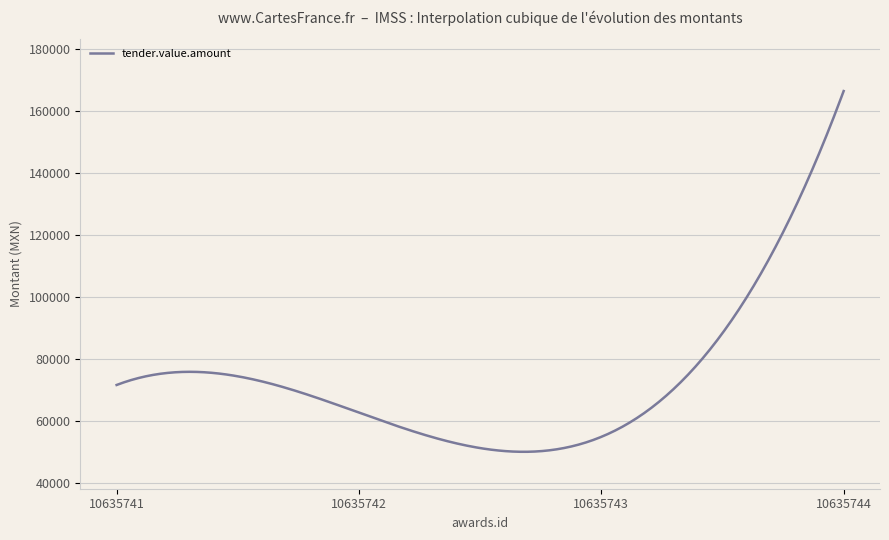

What is the greatest value displayed?

166487.8